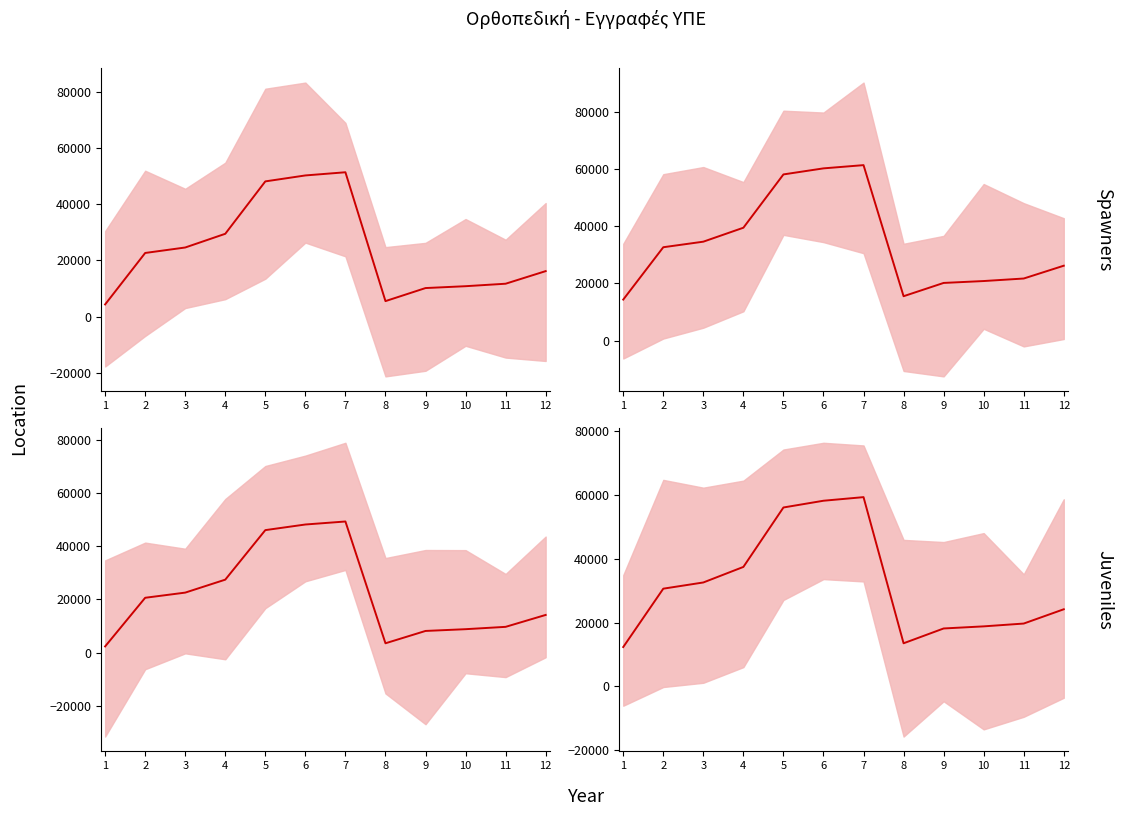

Between 2 and 10, which is larger?

2